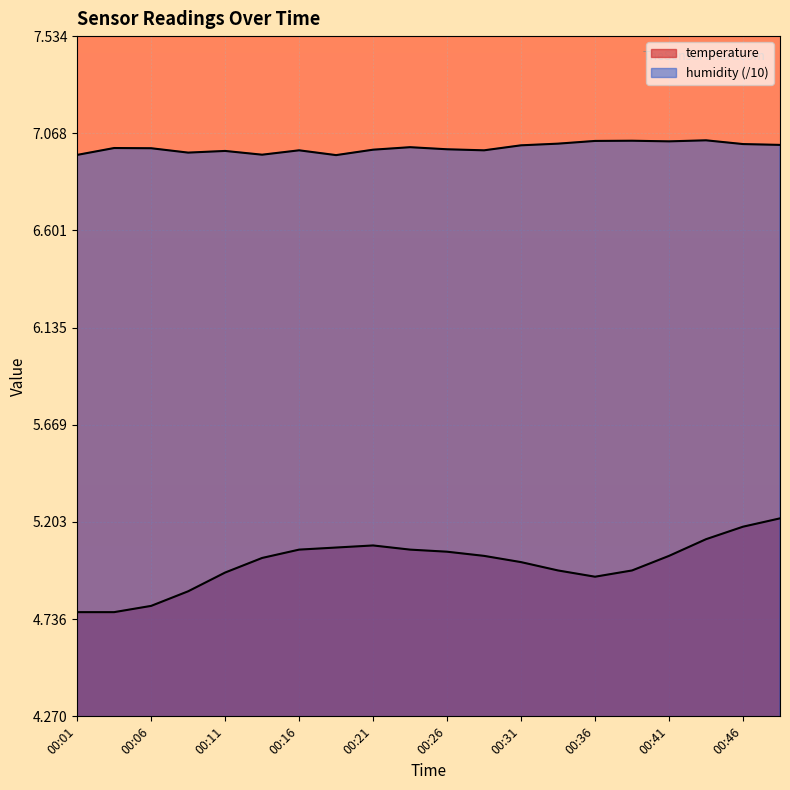

What is the difference between the maximum and second lowest values in the temperature series?

0.5